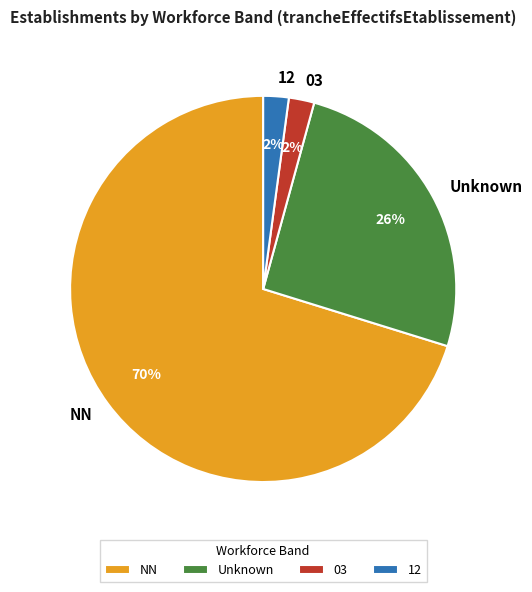

Combined, do 12 and NN account for over 50%?

Yes